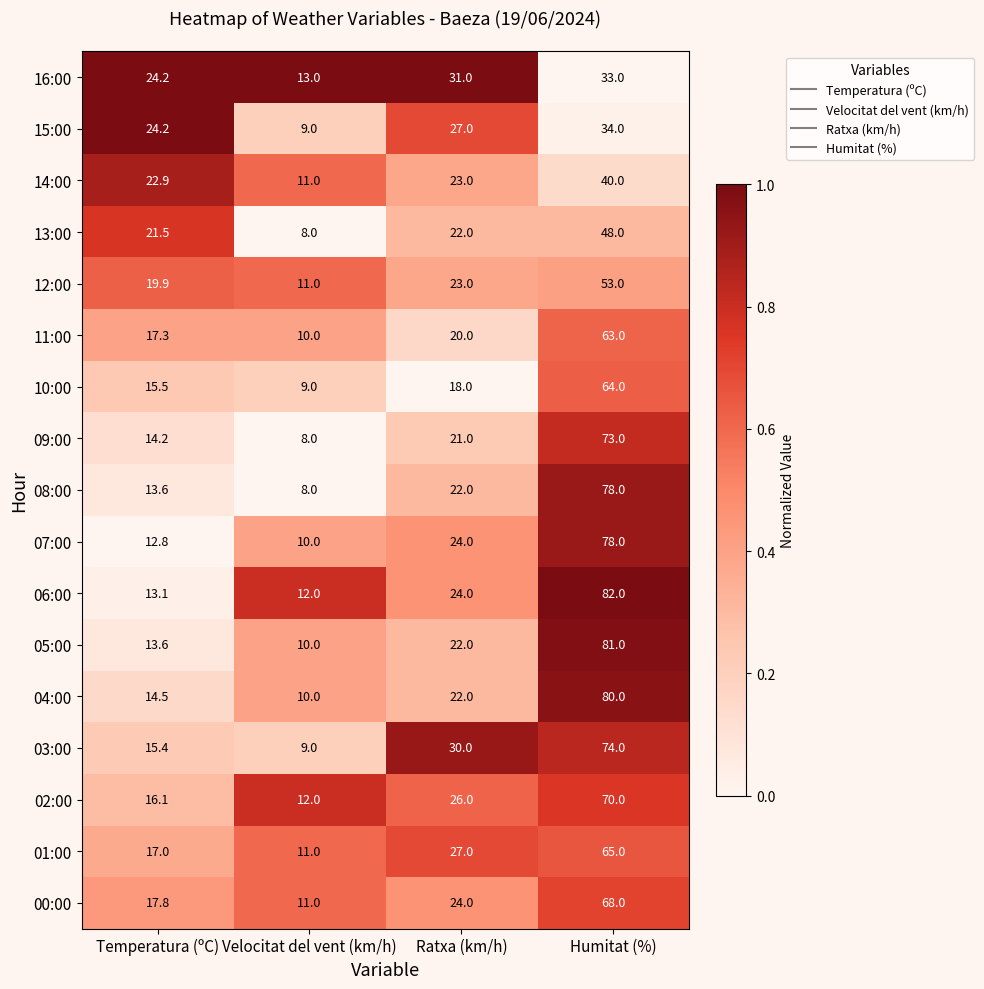

At which category does the chart reach its minimum across all series?

Velocitat del vent (km/h)